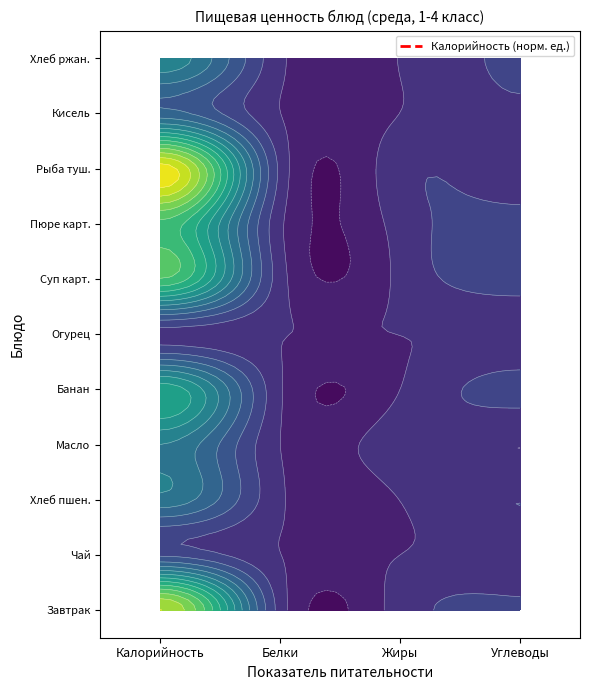

What is the approximate value of Рыба туш. at Жиры?

9.9